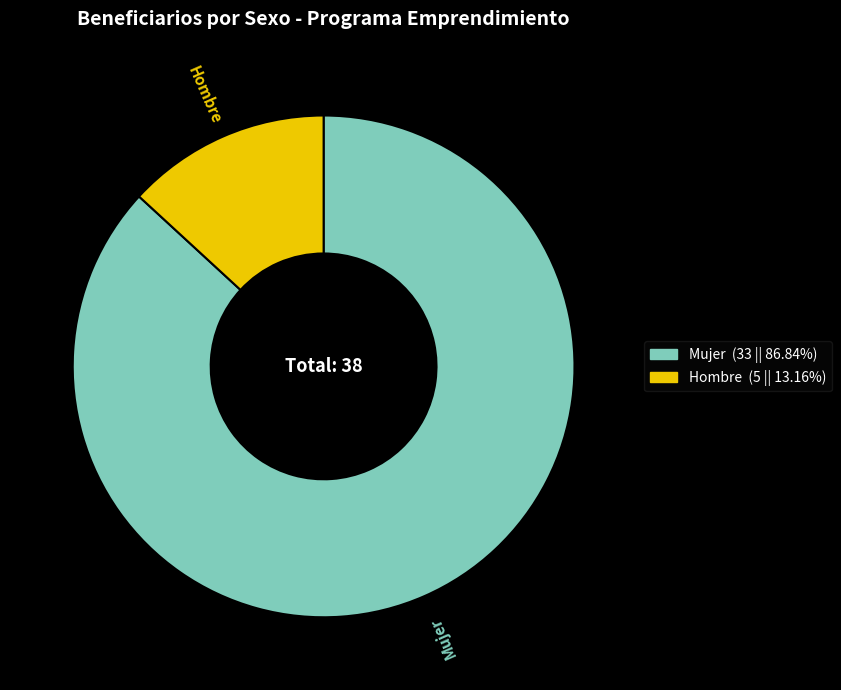

Which has a higher value, Hombre or Mujer?

Mujer